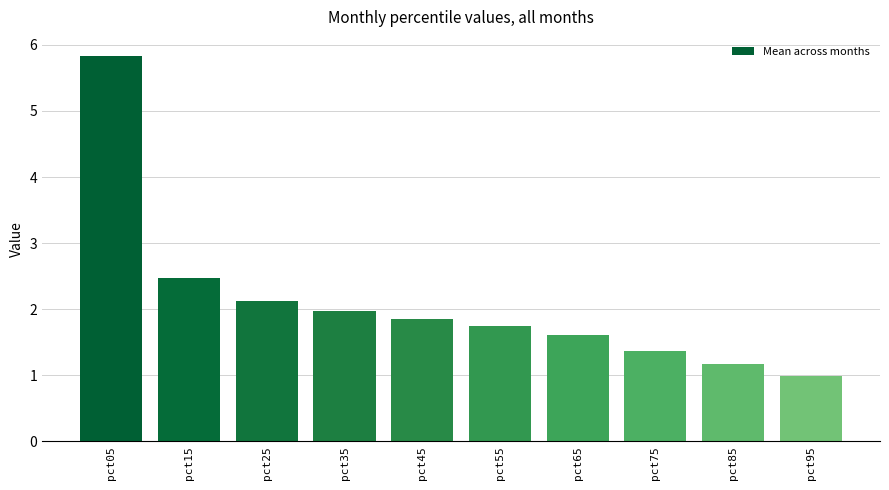

Does the chart contain any negative values?

No